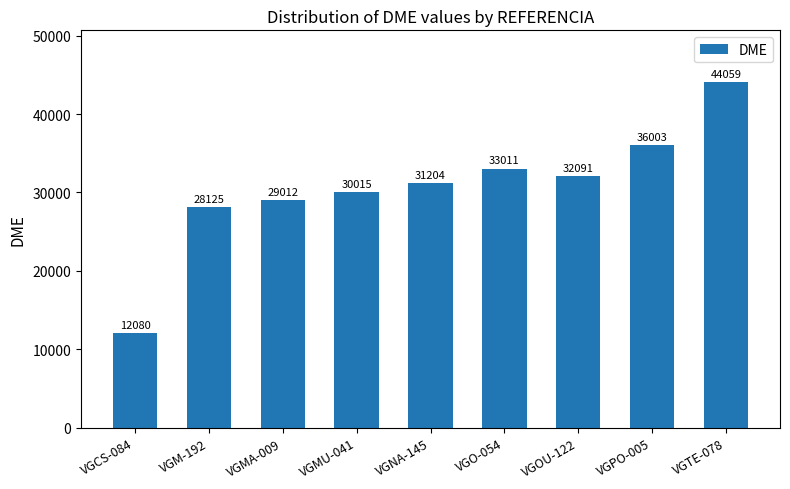

The chart shows a value of 58267 at VGO-054. True or false?

False